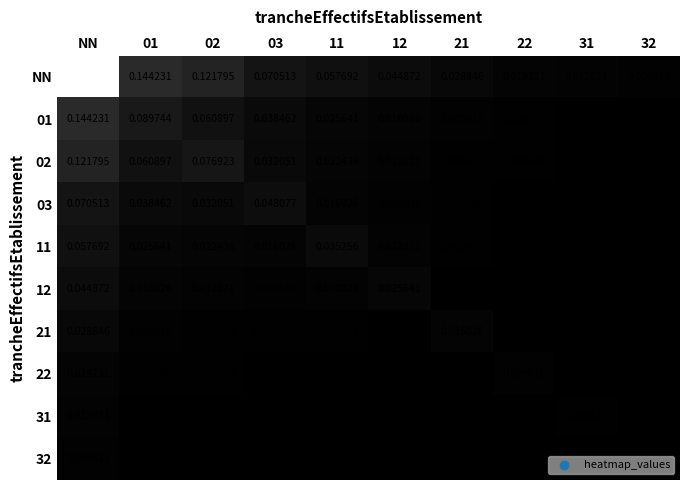

What is the spread (max minus min) of values at NN?

1.0